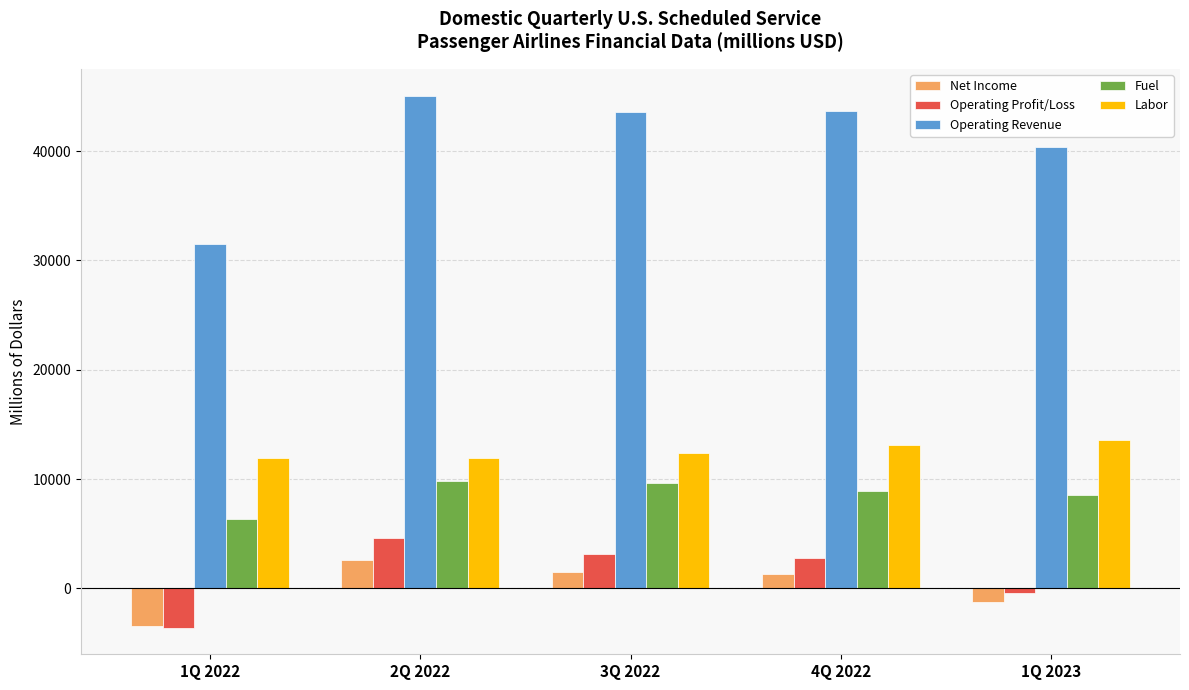

Count the number of categories in the chart.

5